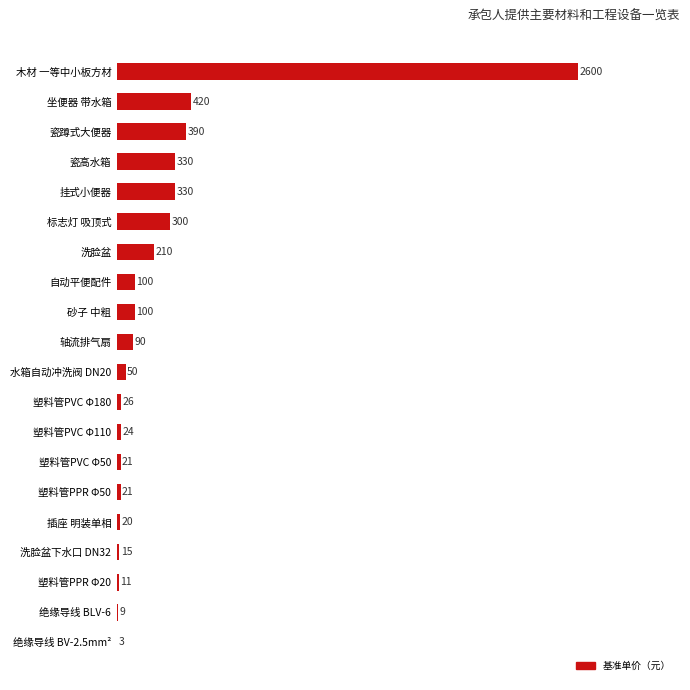

What is the change in value from 绝缘导线 BLV-6 to 瓷蹲式大便器?

+381